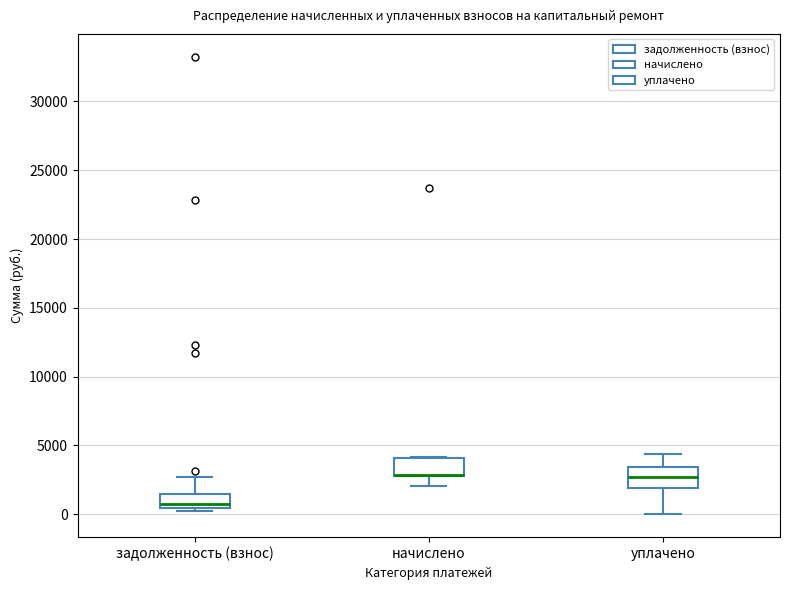

Reading left to right, transcribe this box plot: for each box, give where its median line is, the range the box spans, and where its two whiskers end, as read against the y-axis. The values are not printed on the chart, so give them approximately, as read against the axis.

задолженность (взнос): median 500 (just above the box's lower edge), box 500 to 1500, whiskers 0 to 2500
начислено: median 3000 (drawn on the box's lower edge), box 3000 to 4000, whiskers 2000 to 4000
уплачено: median 2500, box 2000 to 3500, whiskers 0 to 4500